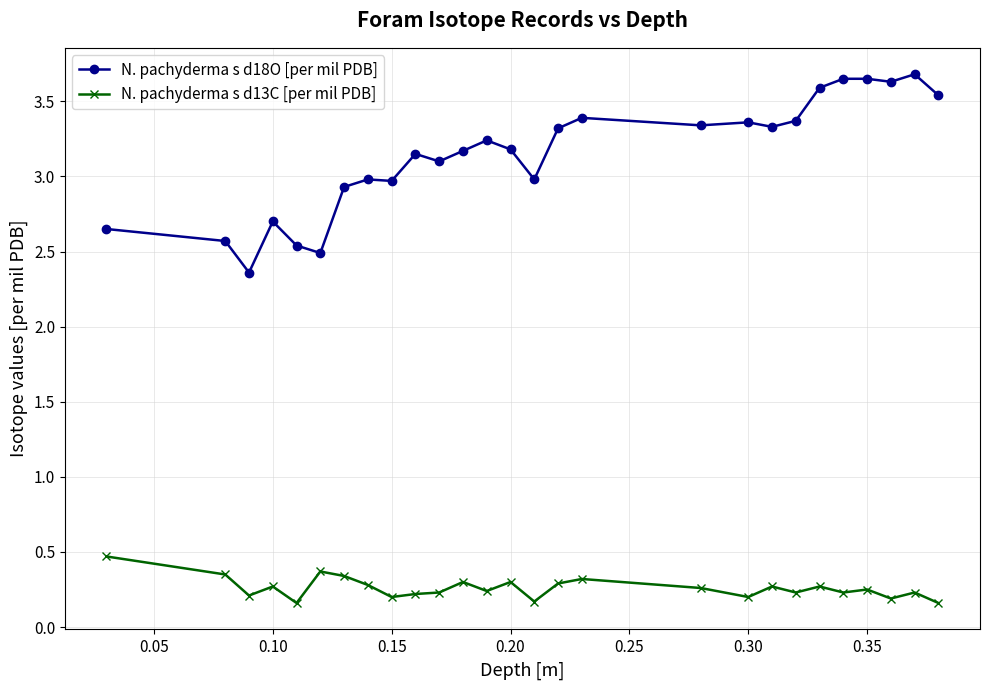

What is the maximum value shown in the chart?

3.7